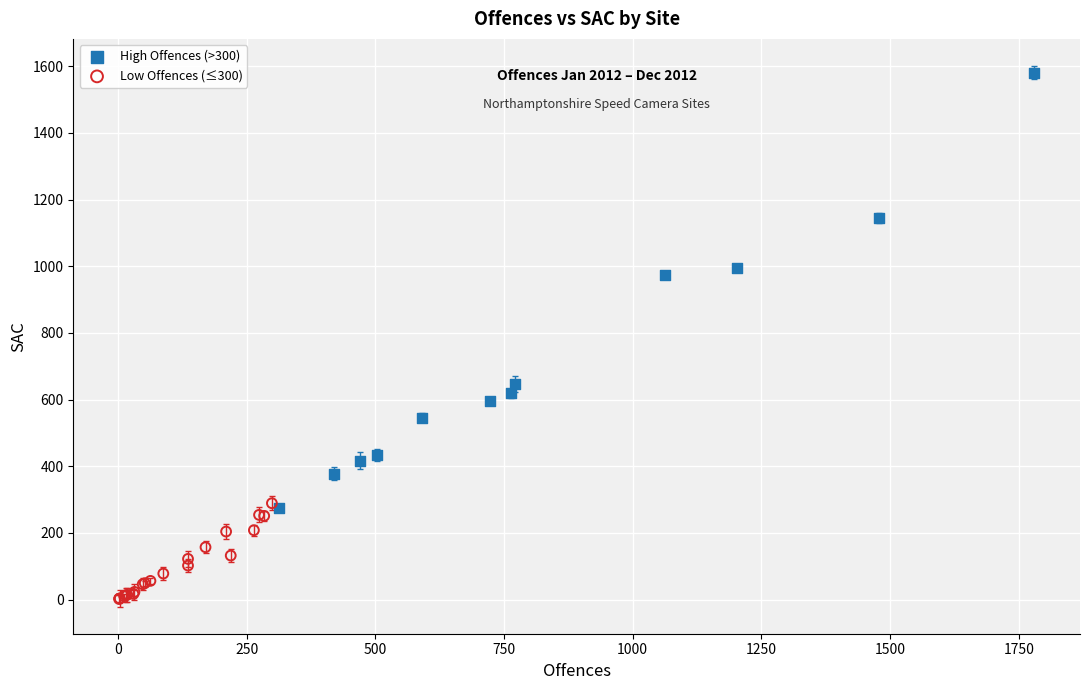

What are all the series names shown in the legend?

High Offences (>300), Low Offences (≤300)